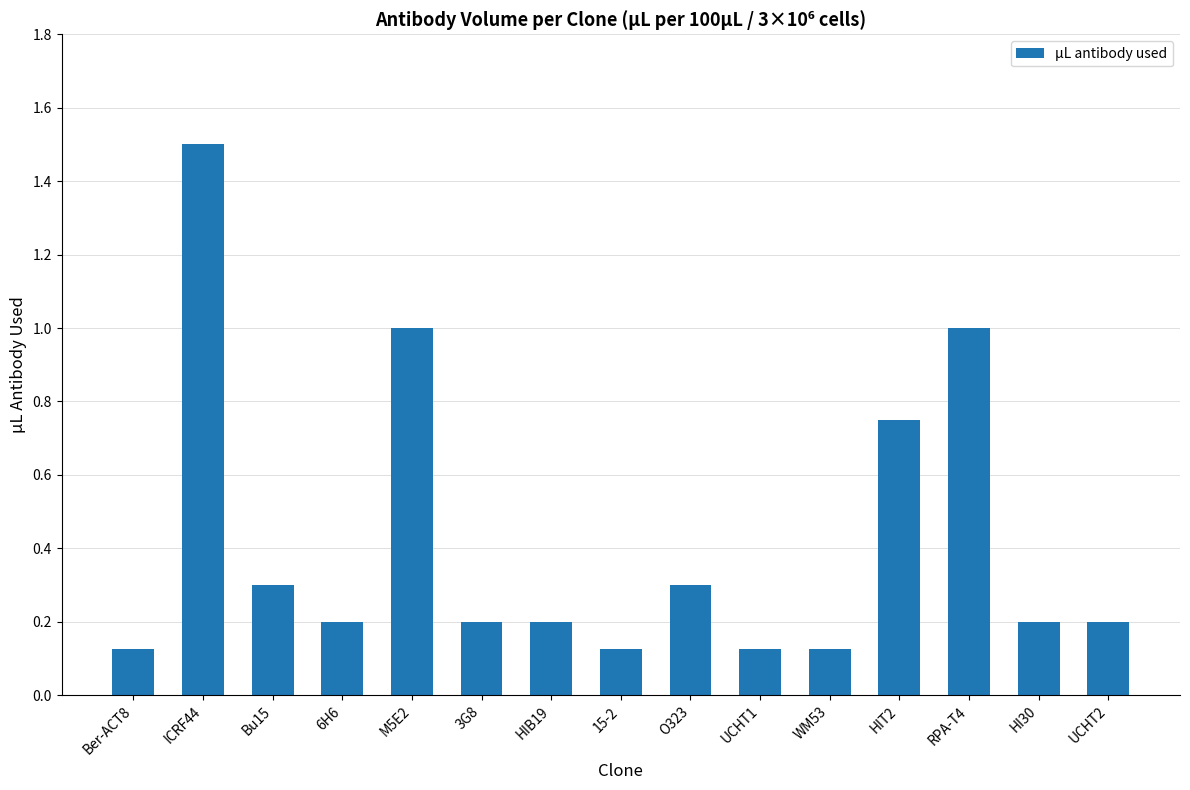

What is the value of the 15th bar from the left?

0.2